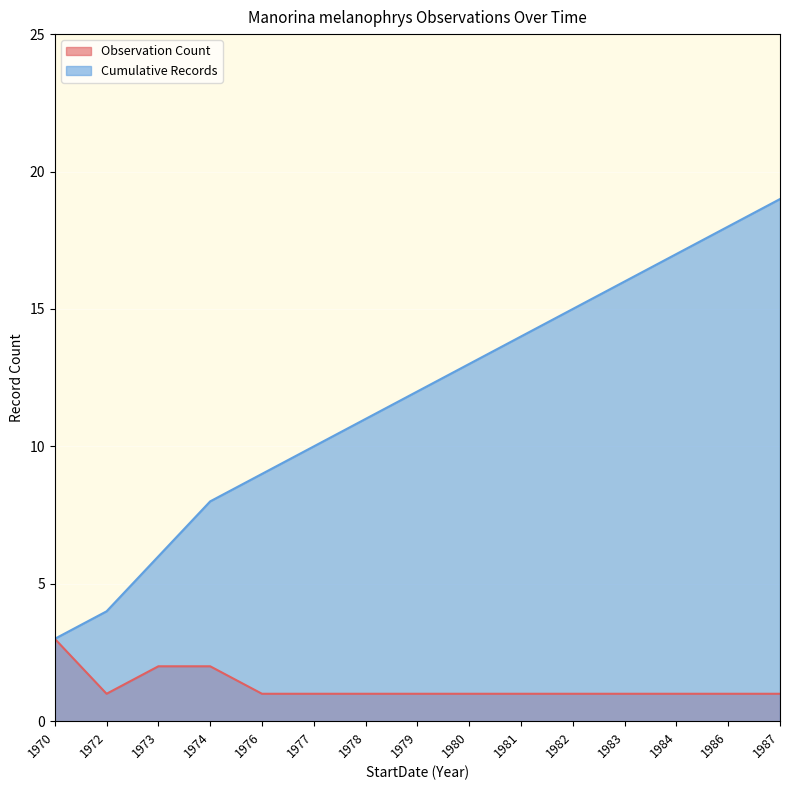

True or false: Cumulative Records and Observation Count intersect in this chart.

False